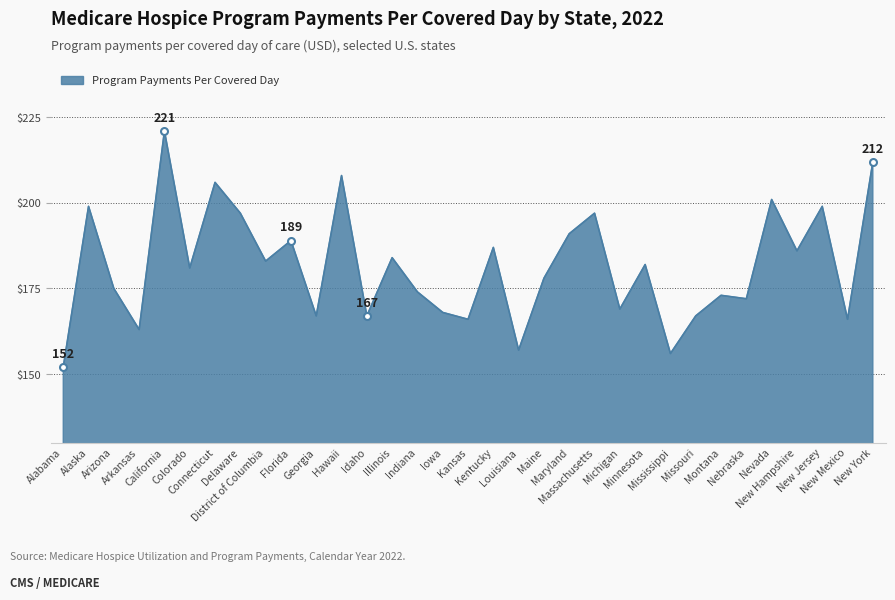

True or false: the data has more than 2 interior local peaks.

True